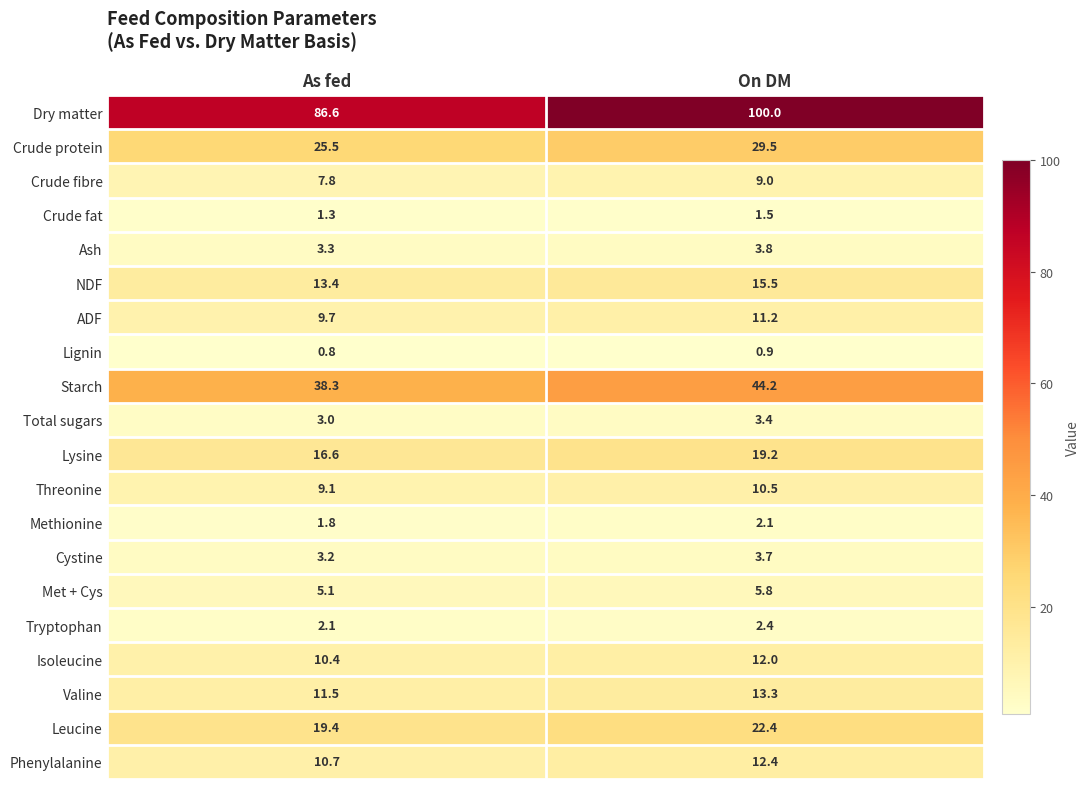

Which category has the lowest value across all series?

As fed